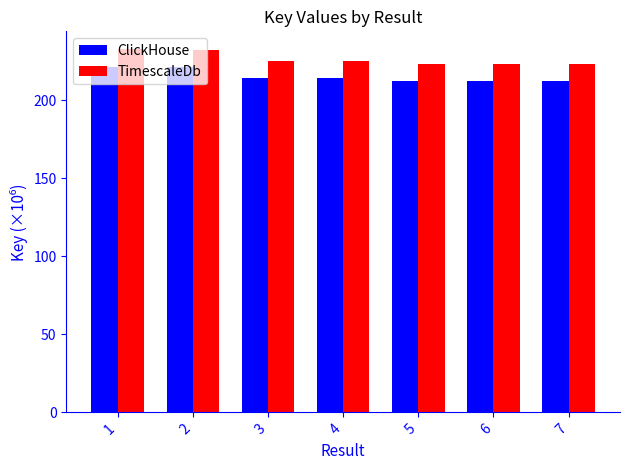

List the series in order of their overall mean, lowest first.

ClickHouse, TimescaleDb